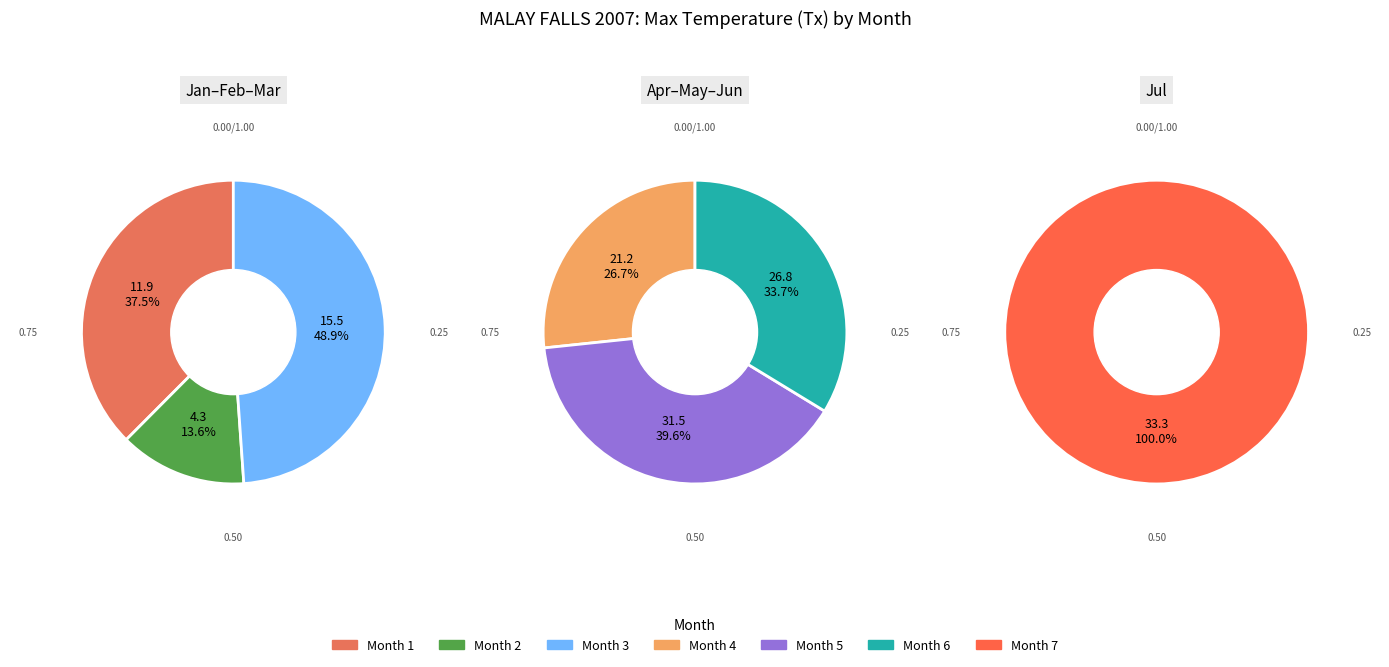

To the nearest percent, what percentage of the pie is 6?

19%